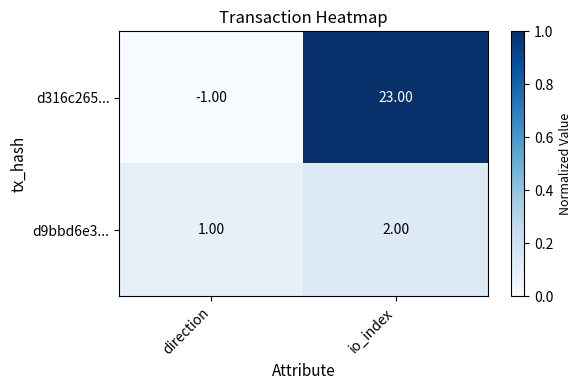

Which series has the largest range (max minus min)?

d316c265...